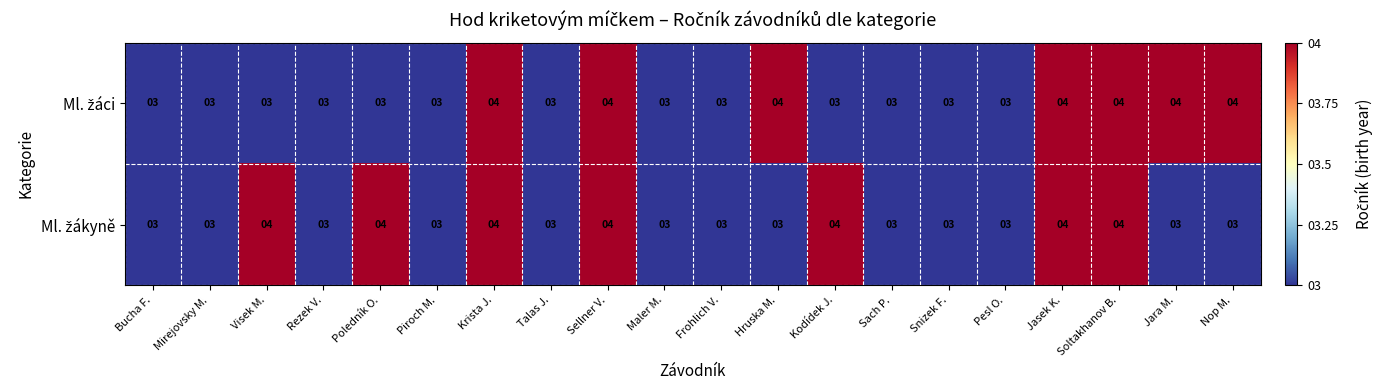

What is the smallest value displayed?

3